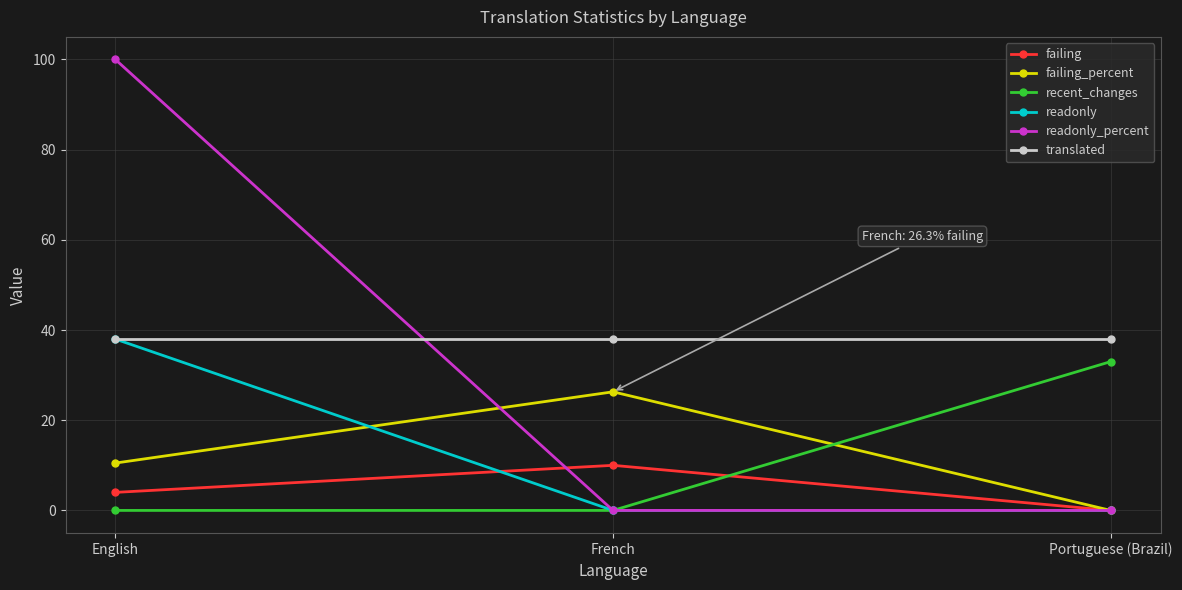

True or false: failing_percent has a value of -10.8 at Portuguese (Brazil).

False